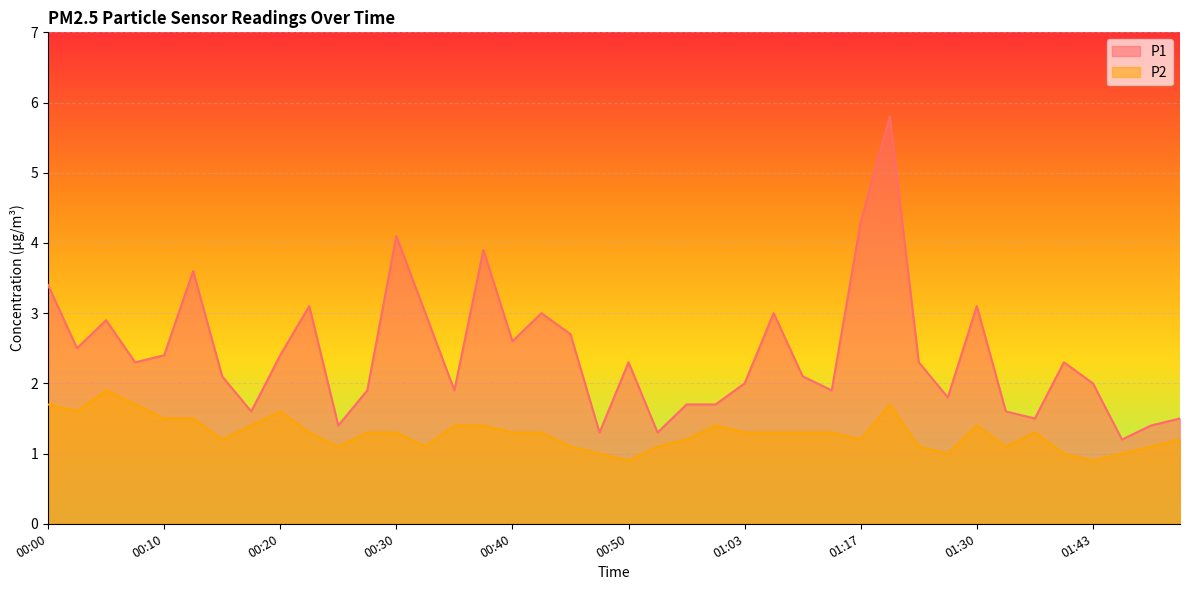

What is the average value of the P2 series?

1.3